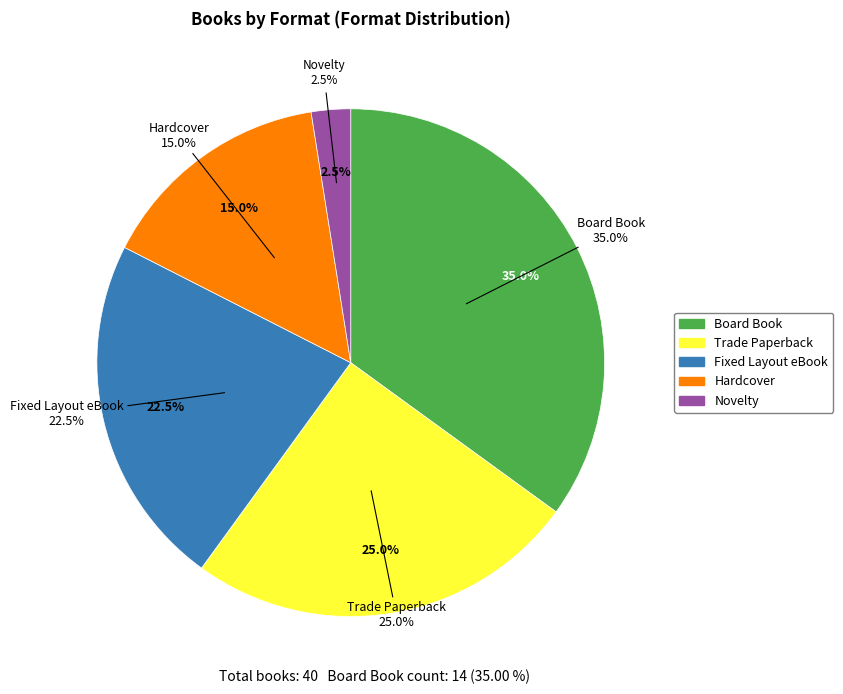

Is it true that Hardcover is 15% of the pie?

True